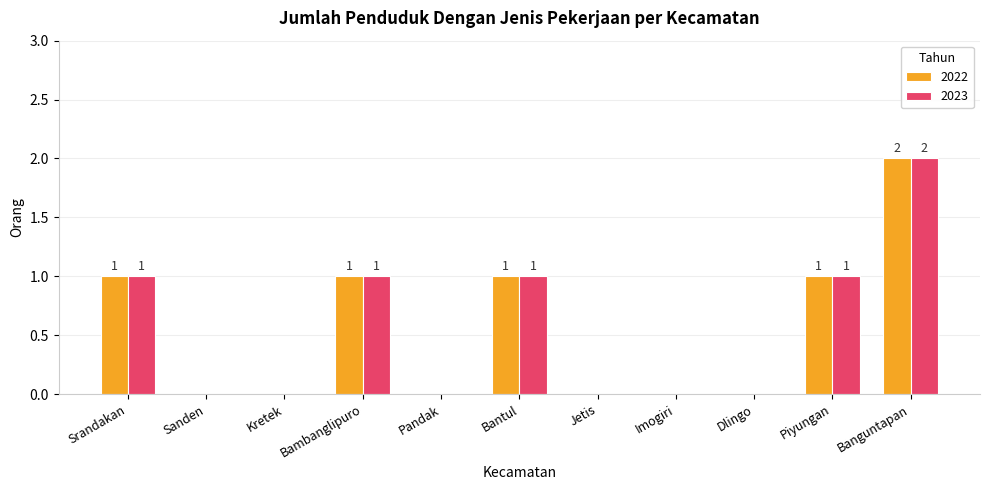

What value does the 2022 series have at Bambanglipuro?

1